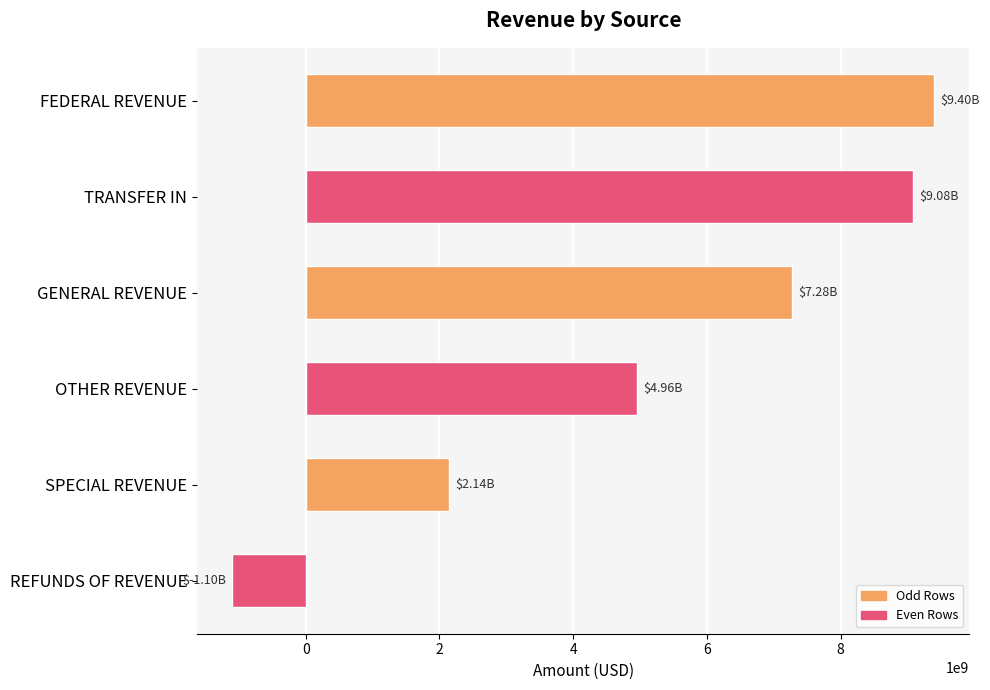

What is the average value?

5292350510.2